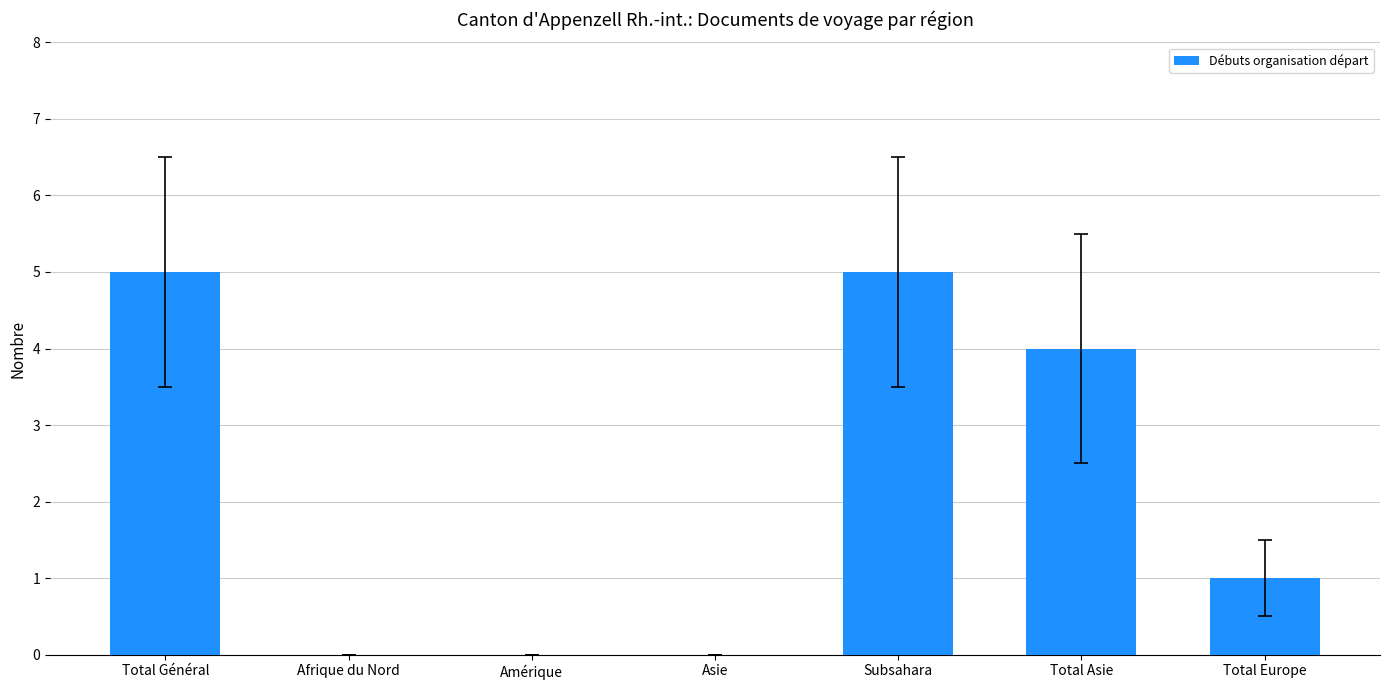

How many data points does each series have?

7